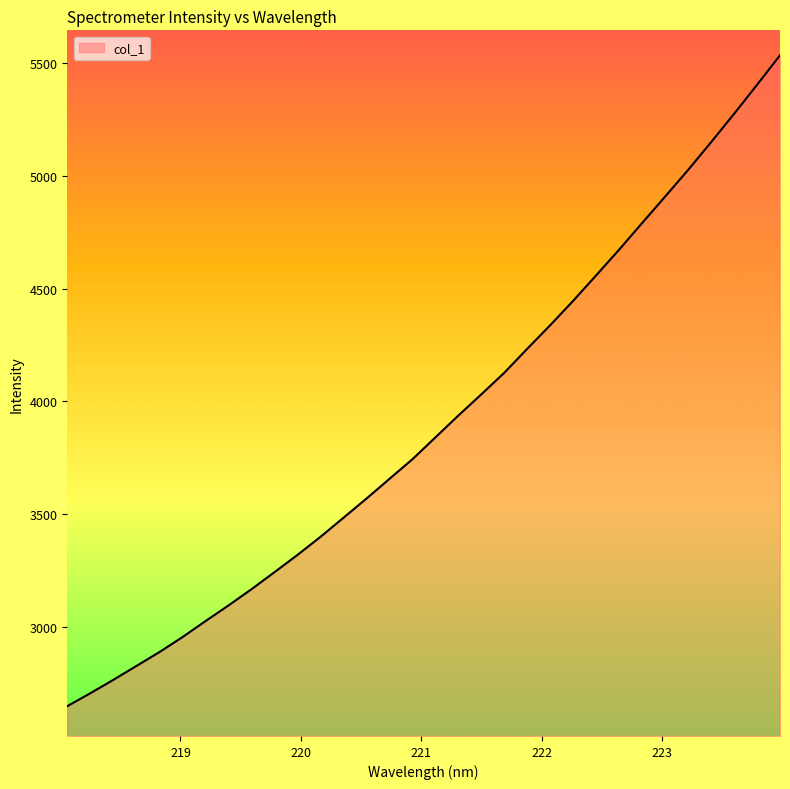

What is the greatest value displayed?

5535.0